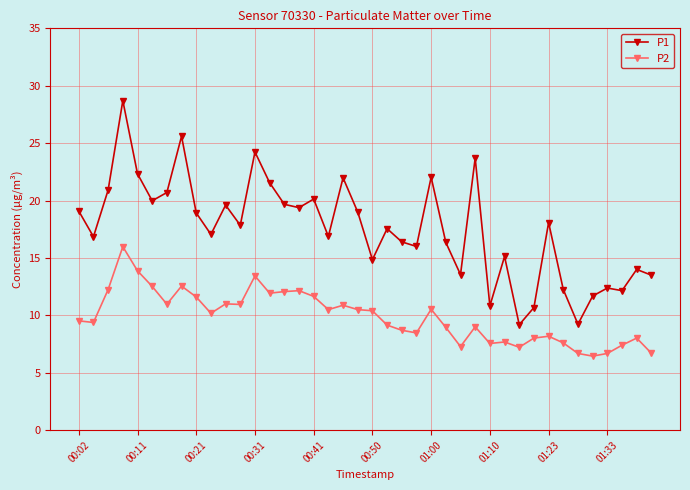

Which series has the largest range (max minus min)?

P1